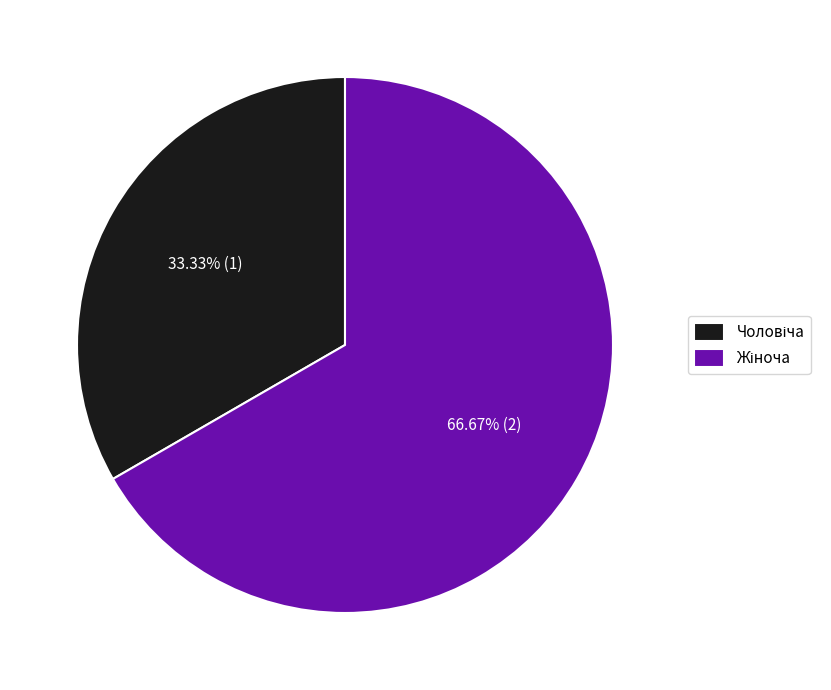

To the nearest percent, what percentage of the pie is Чоловіча?

33%